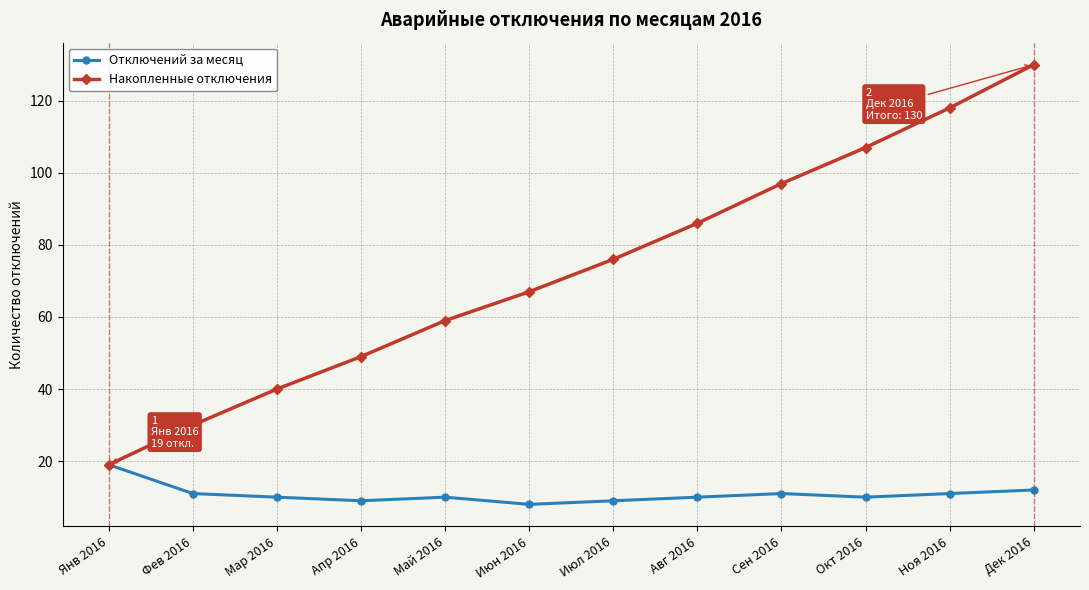

Does the chart display data point markers on the line(s)?

Yes